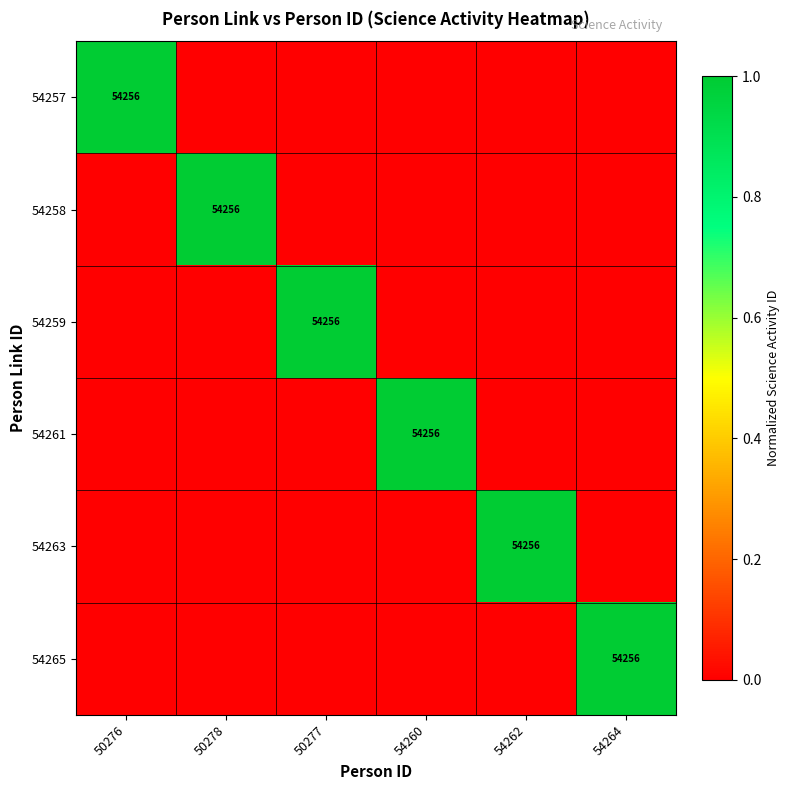

Which label corresponds to the largest value in the chart?

50276